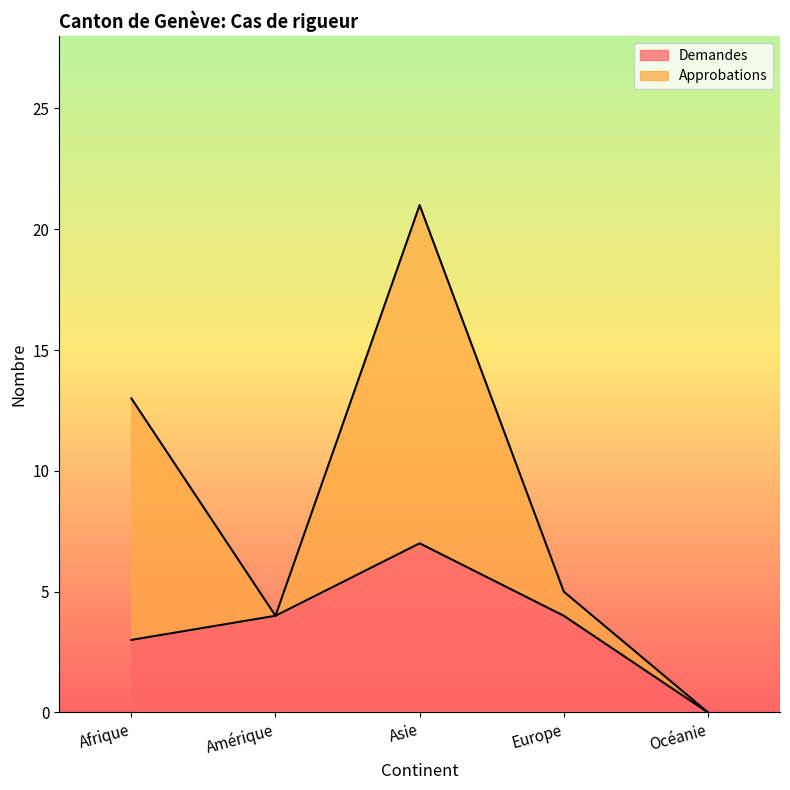

Reading left to right, what are all the values shown in this chart?

3	4	7	4	0